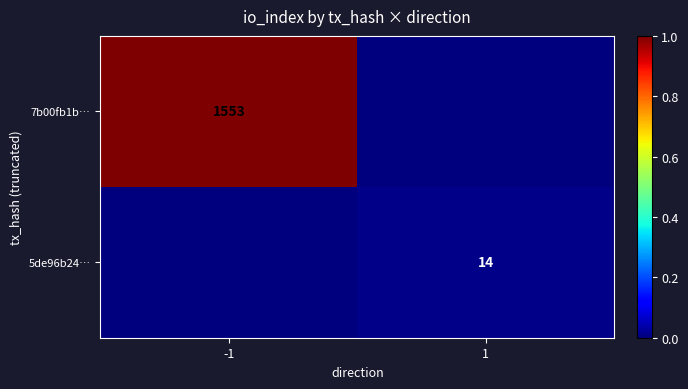

The 7b00fb1b… series shows 1.0 at -1. True or false?

True